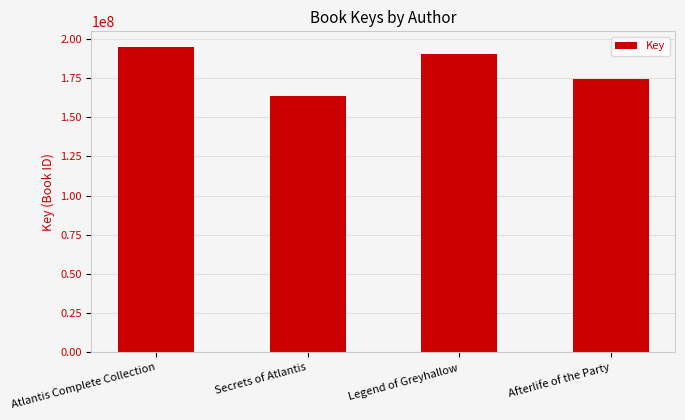

At which category does the chart reach its minimum across all series?

Secrets of Atlantis